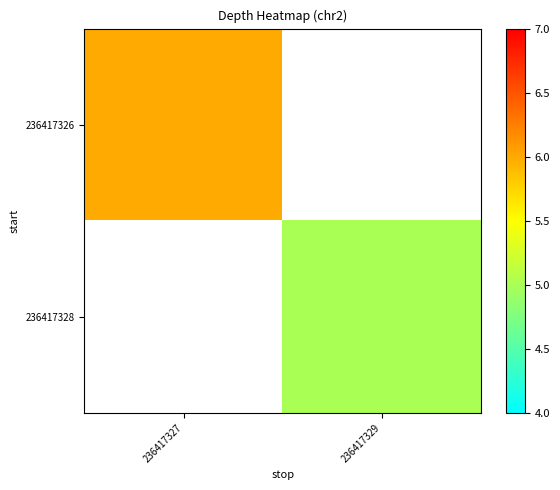

What is the approximate value of 236417328 at 236417329?

5.0